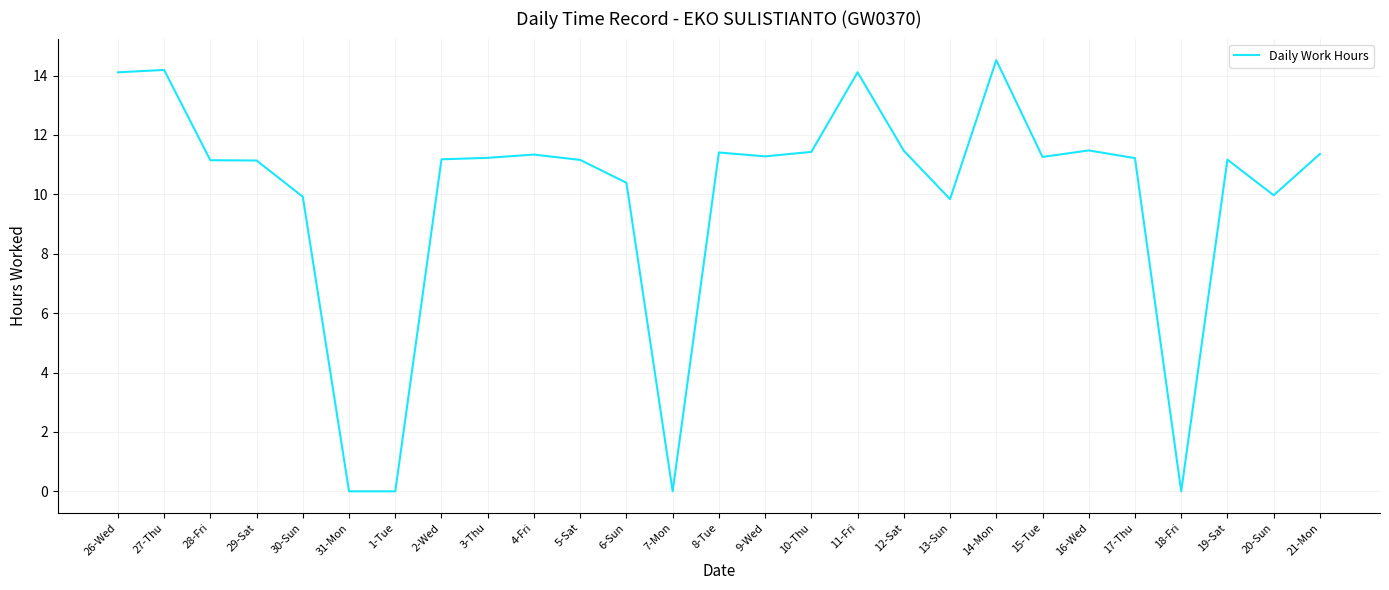

True or false: the data shows 11.2 at 3-Thu.

True